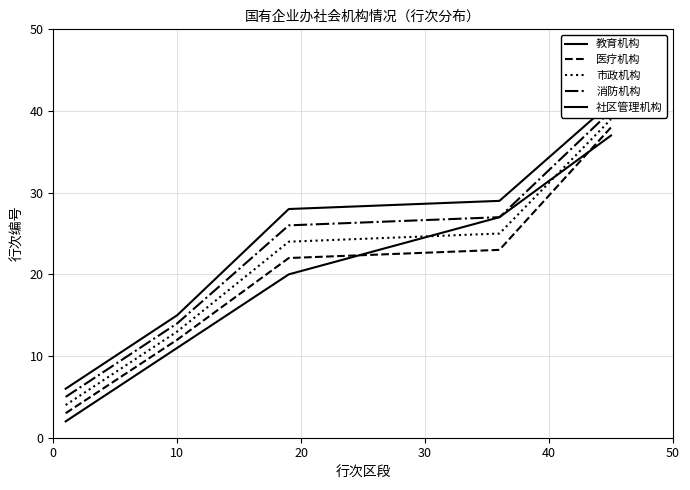

What is the value of the 市政机构 point at the 2nd from the left?

13